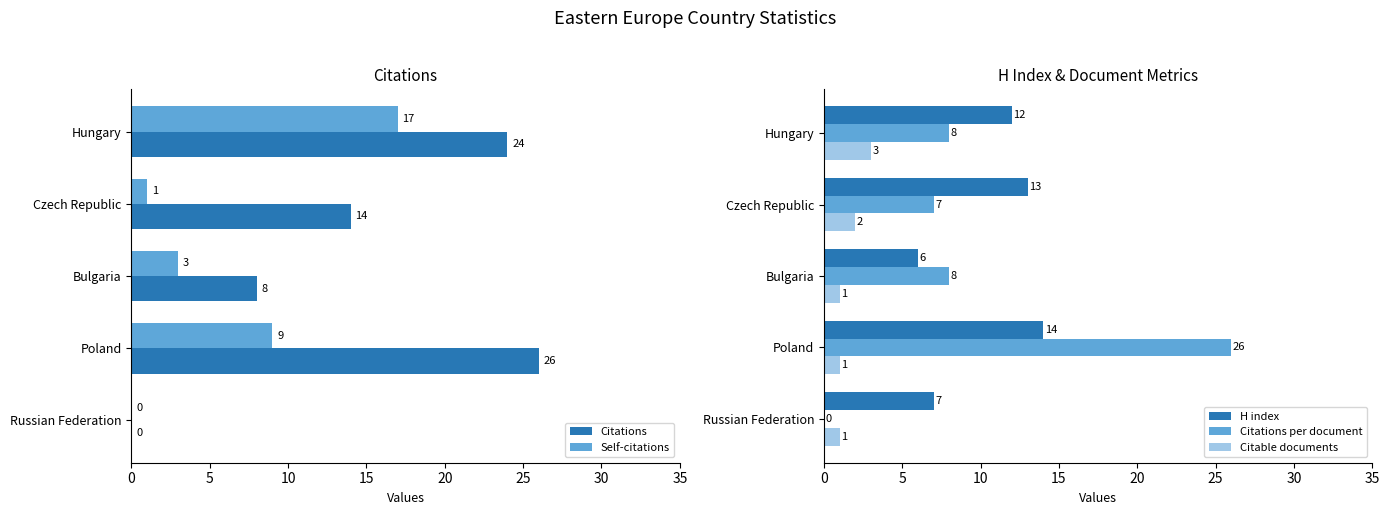

Reading left to right, extract all data points from this chart.

Citations: 24	14	8	26	0
Self-citations: 17	1	3	9	0
H index: 12	13	6	14	7
Citations per document: 8	7	8	26	0
Citable documents: 3	2	1	1	1